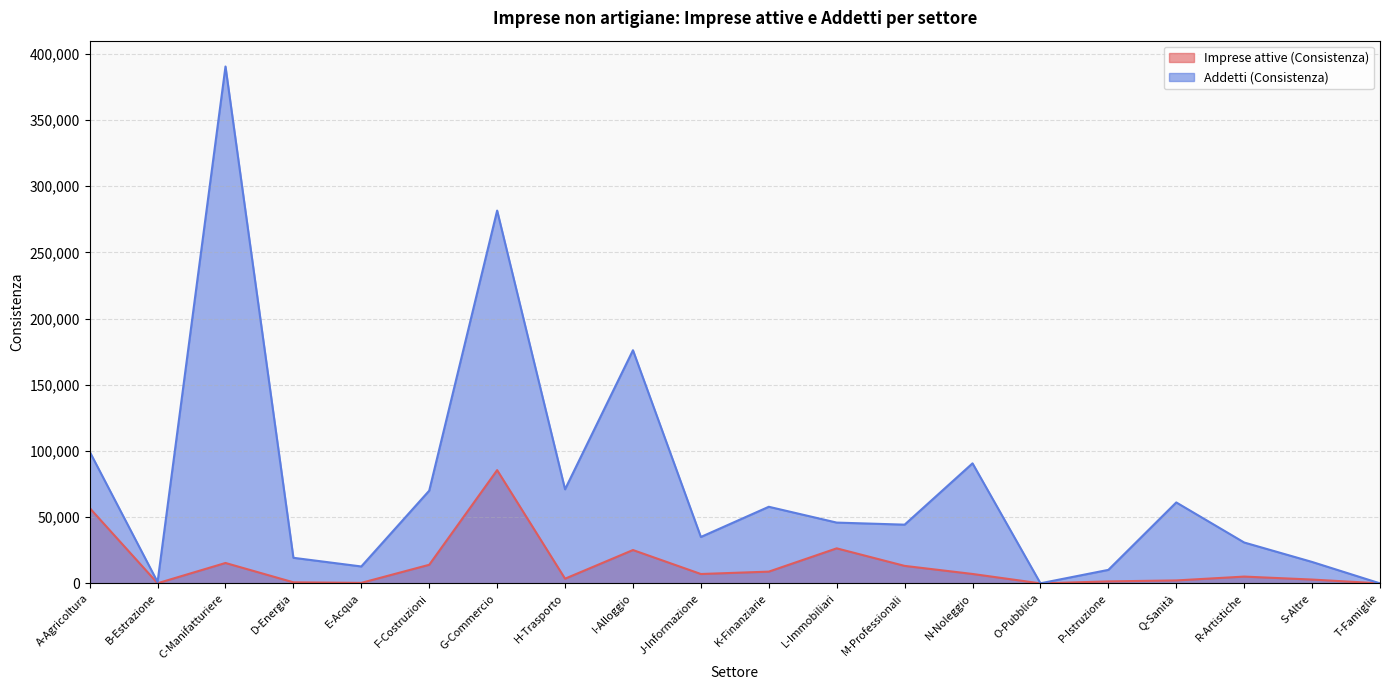

Which series has the largest total across all categories?

Addetti (Consistenza)